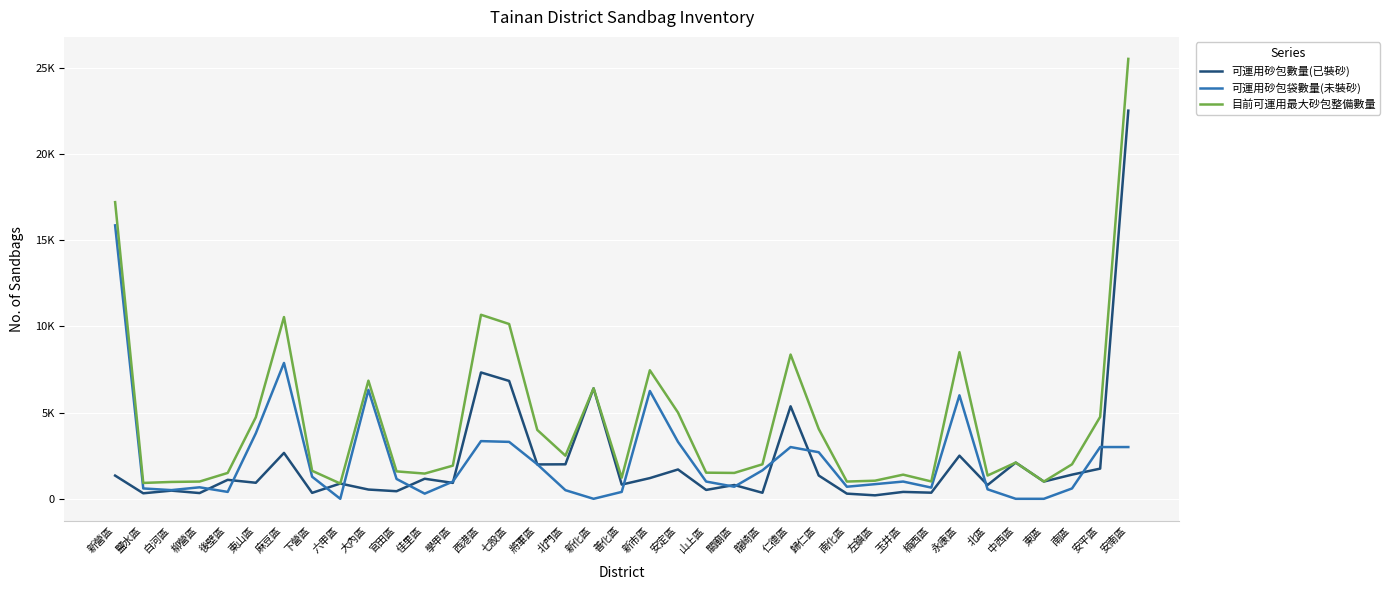

True or false: 目前可運用最大砂包整備數量 has more than 2 points higher than both neighbors.

True